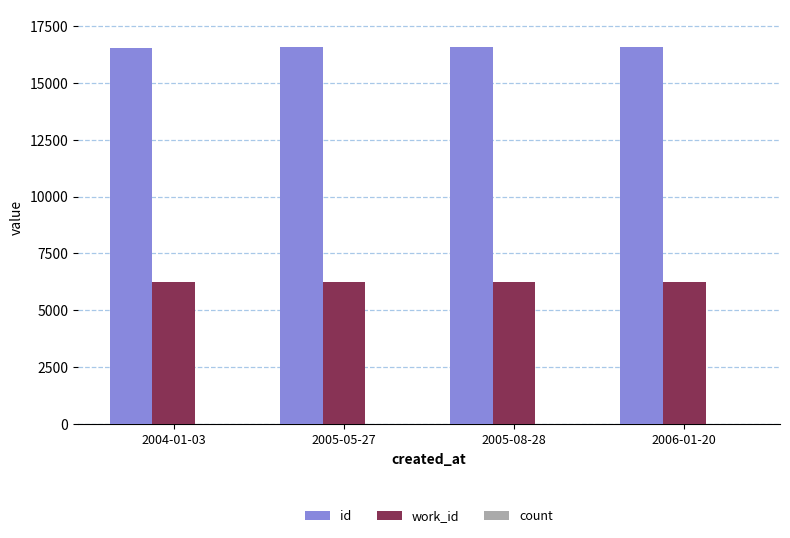

How many groups of bars are there?

4